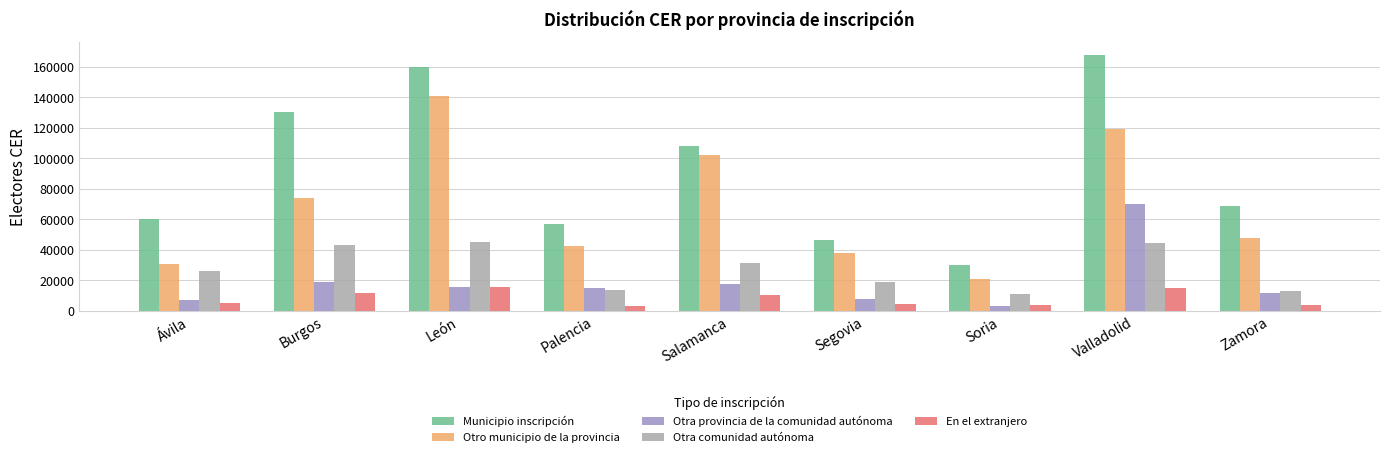

Is it true that Otra comunidad autónoma equals 3900 at Segovia?

False